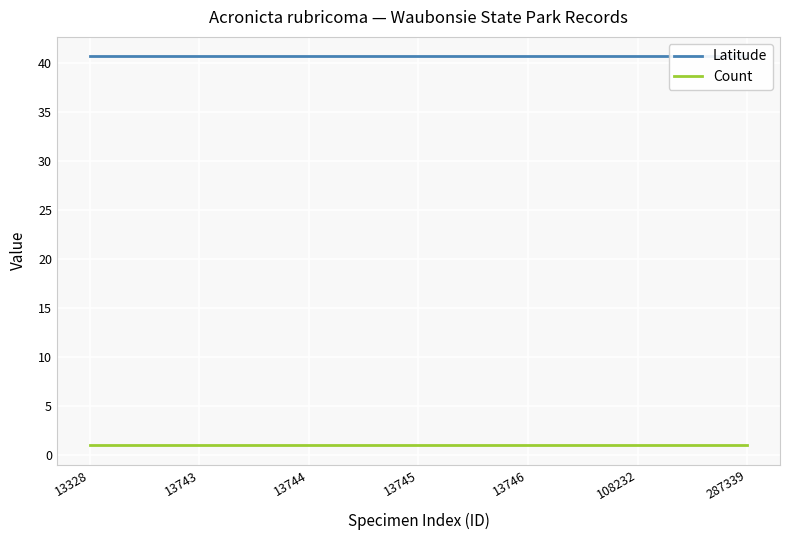

What is the smallest value displayed?

1.0